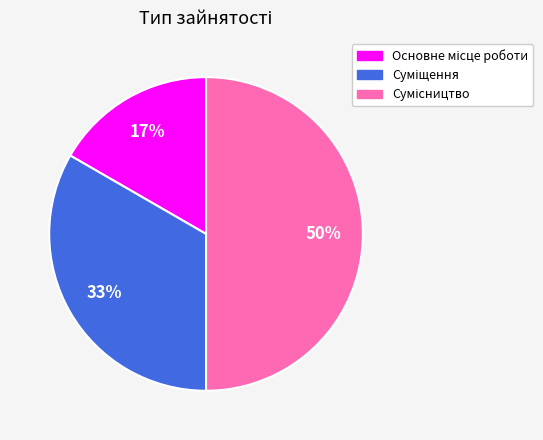

To the nearest percent, what is the difference between the largest and smallest slice percentages?

33%